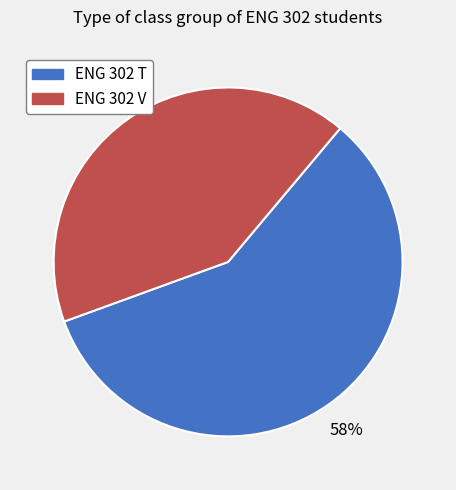

To the nearest percent, what is the average slice percentage?

50%